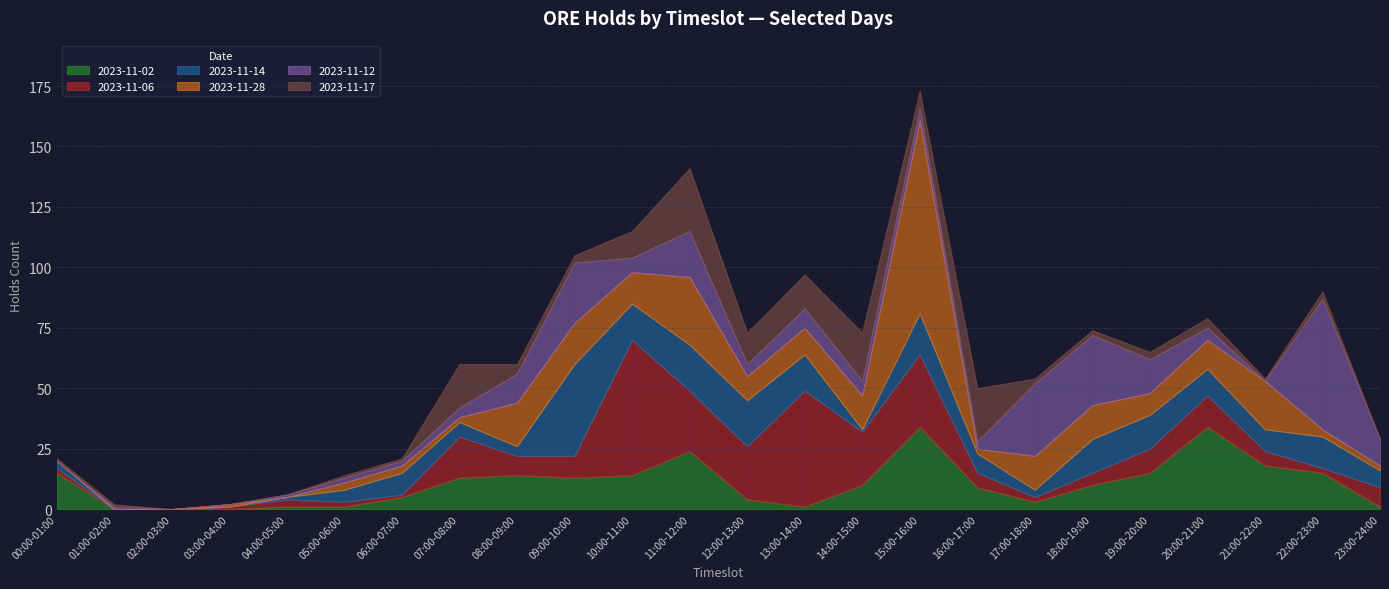

At 22:00-23:00, list the series in order from largest to smallest.

2023-11-12, 2023-11-02, 2023-11-14, 2023-11-28, 2023-11-17, 2023-11-06